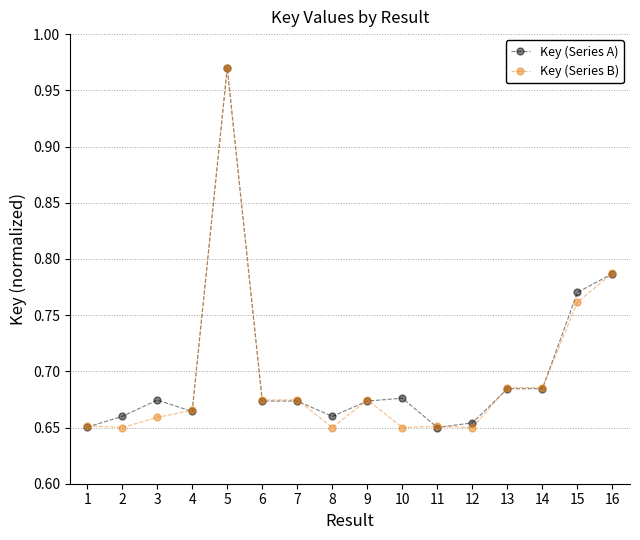

What is the difference between the maximum and second lowest values in the Key (Series B) series?

0.3